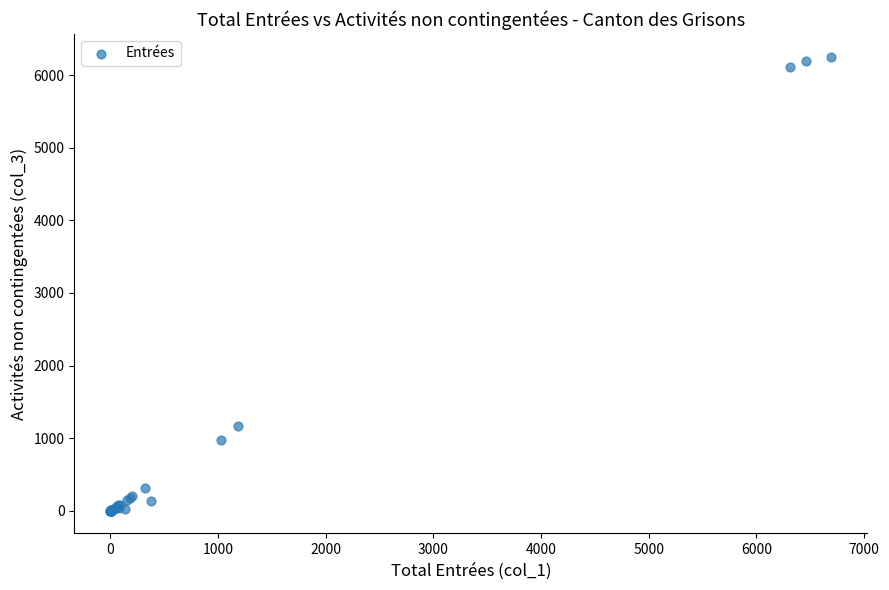

What Y value in the scatter plot is closest to 3127?

1165